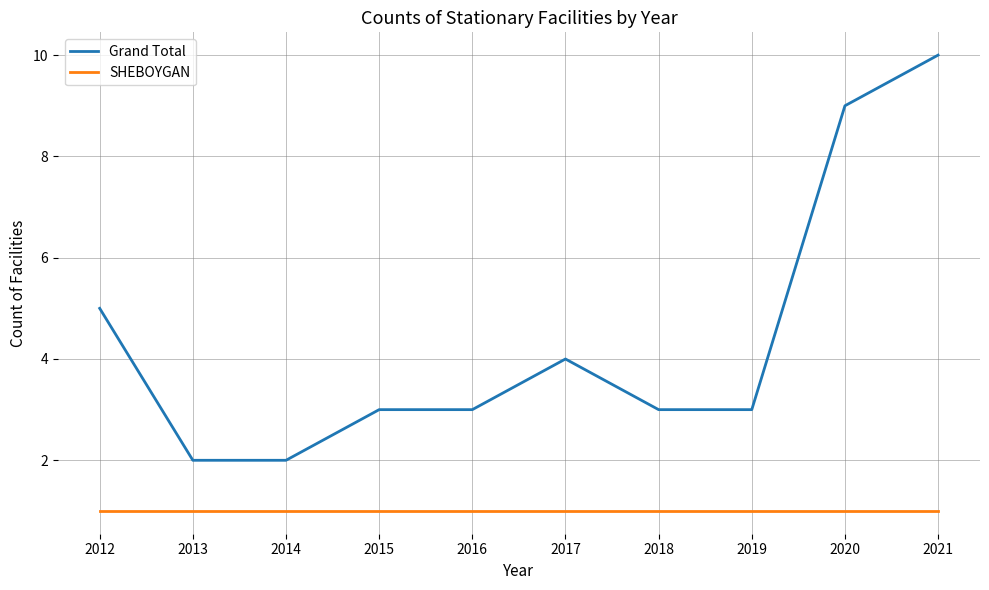

Does the chart have visible grid lines?

Yes